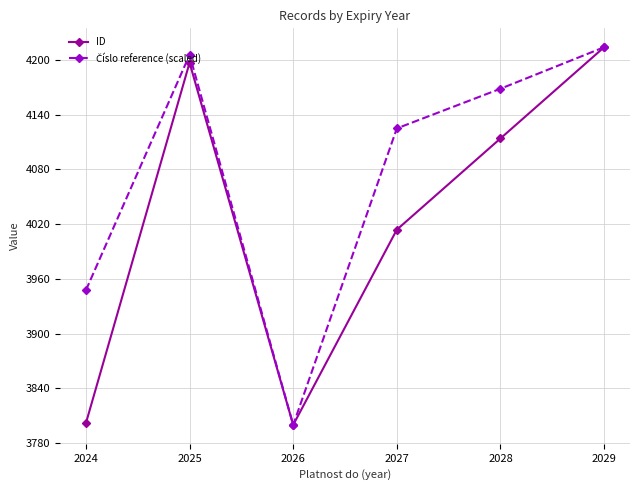

At which label is ID closest to 4007?

2027